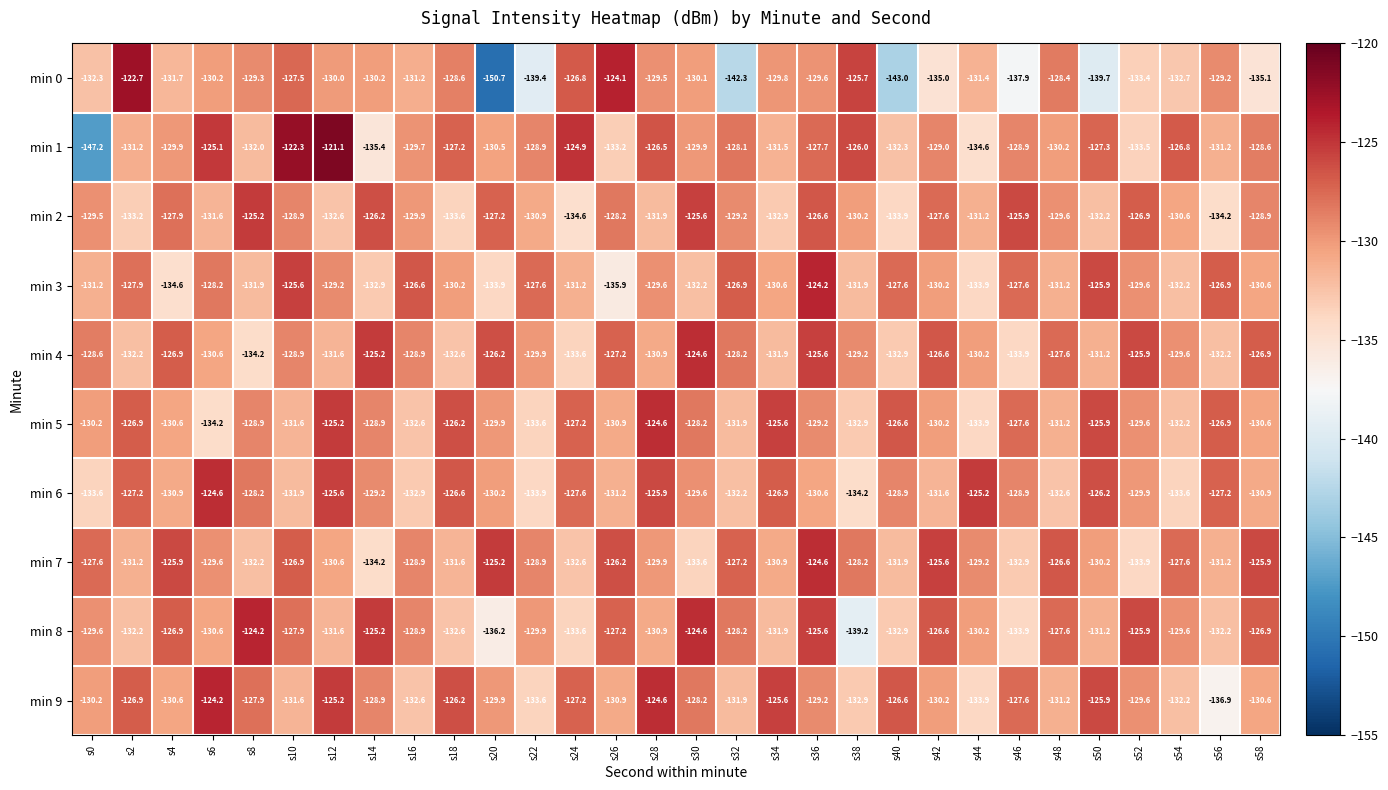

Between s6 and s40, which series saw the biggest shift?

min 0